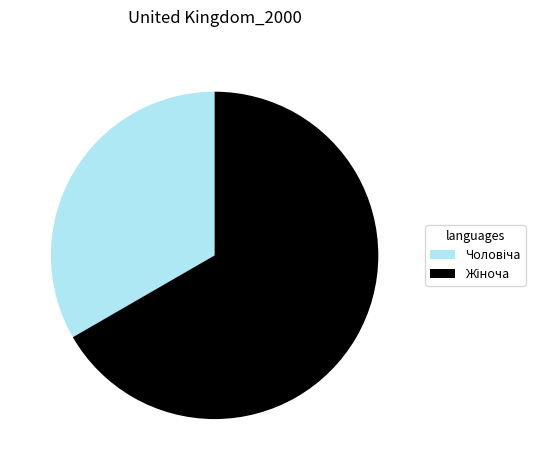

Does any single category account for the majority?

Yes